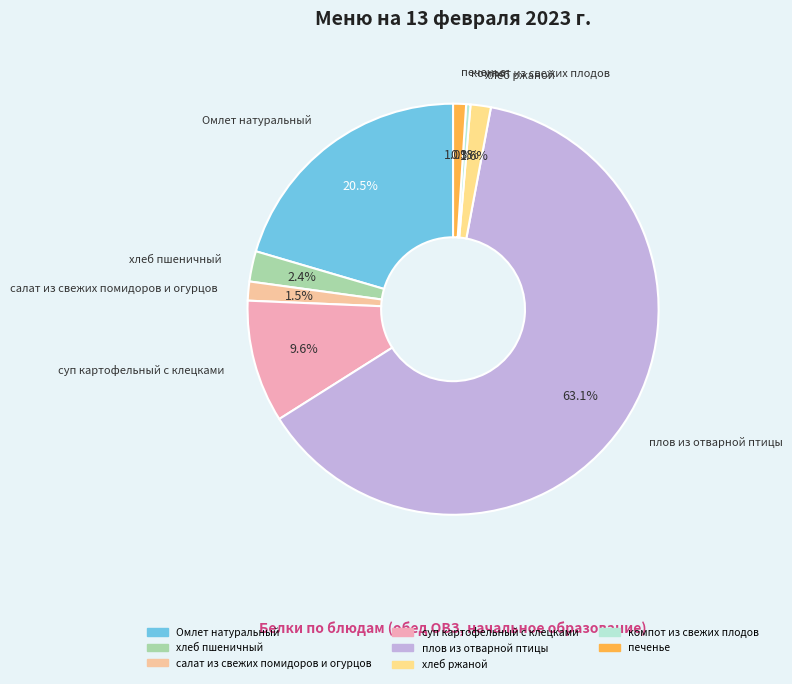

What is the largest slice in the pie chart?

плов из отварной птицы